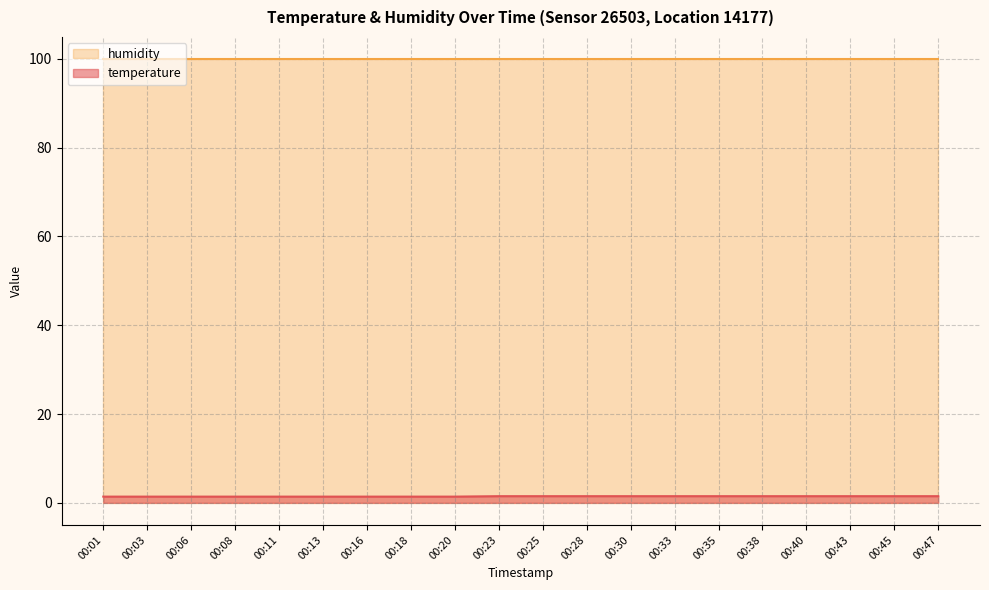

List the labels in order of value, smallest first.

00:01, 00:03, 00:06, 00:08, 00:11, 00:13, 00:16, 00:18, 00:20, 00:23, 00:25, 00:28, 00:30, 00:33, 00:35, 00:38, 00:40, 00:43, 00:45, 00:47